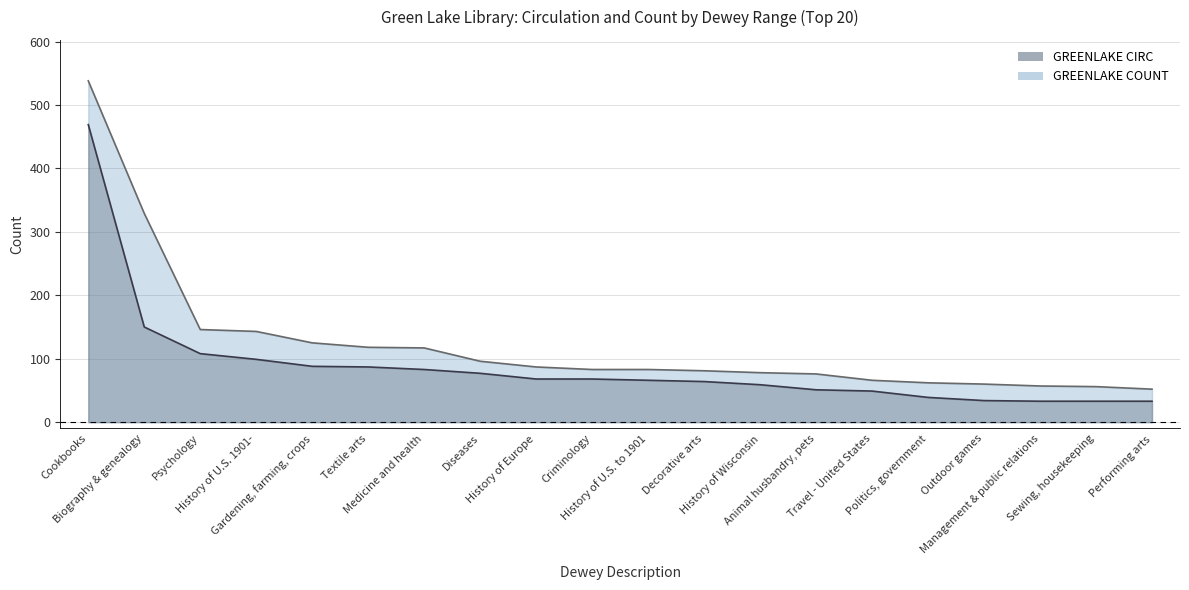

The value of GREENLAKE COUNT at Cookbooks is 538. True or false?

True